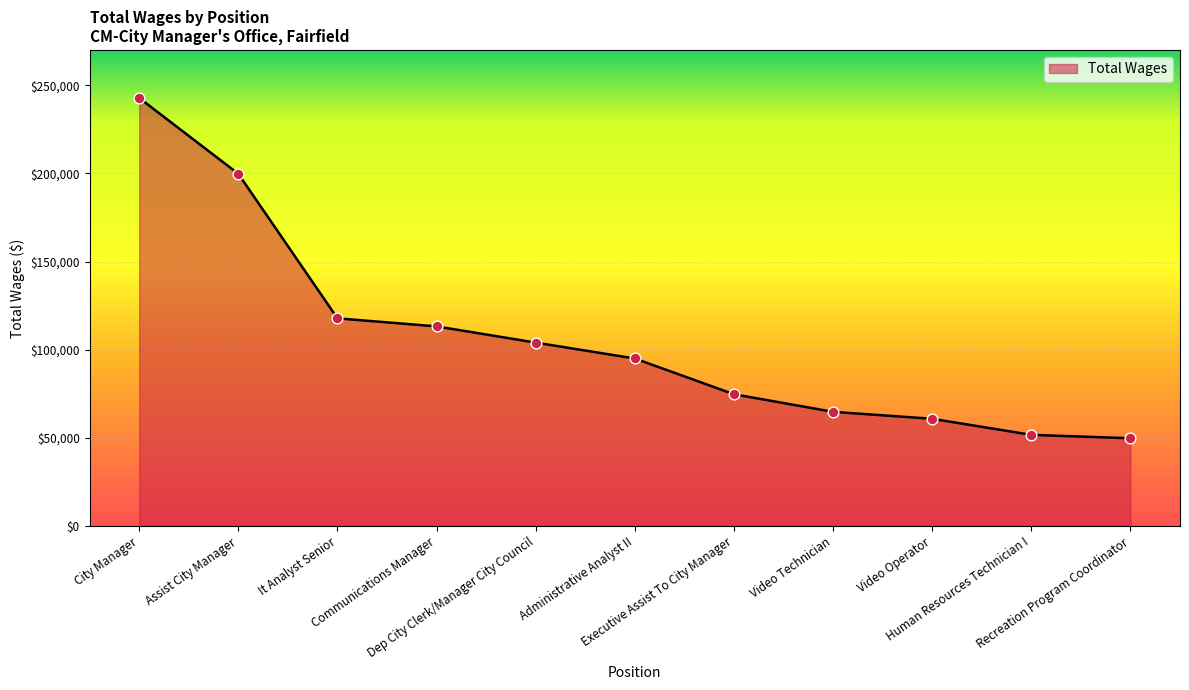

What is the change in value from City Manager to Video Operator?

-181907